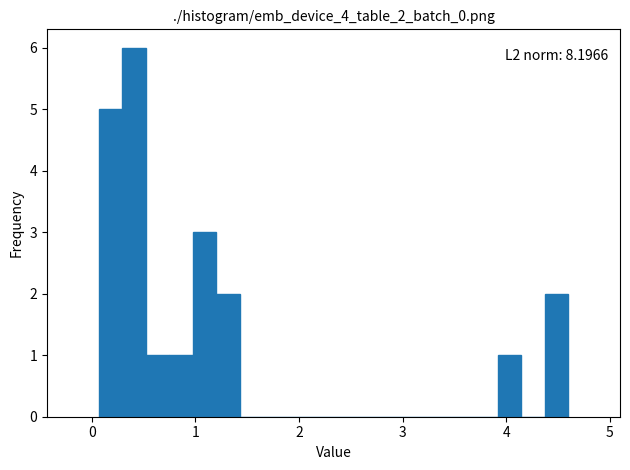

Read against the x-axis, roughly where is the centre of the tallest bar?

0.4